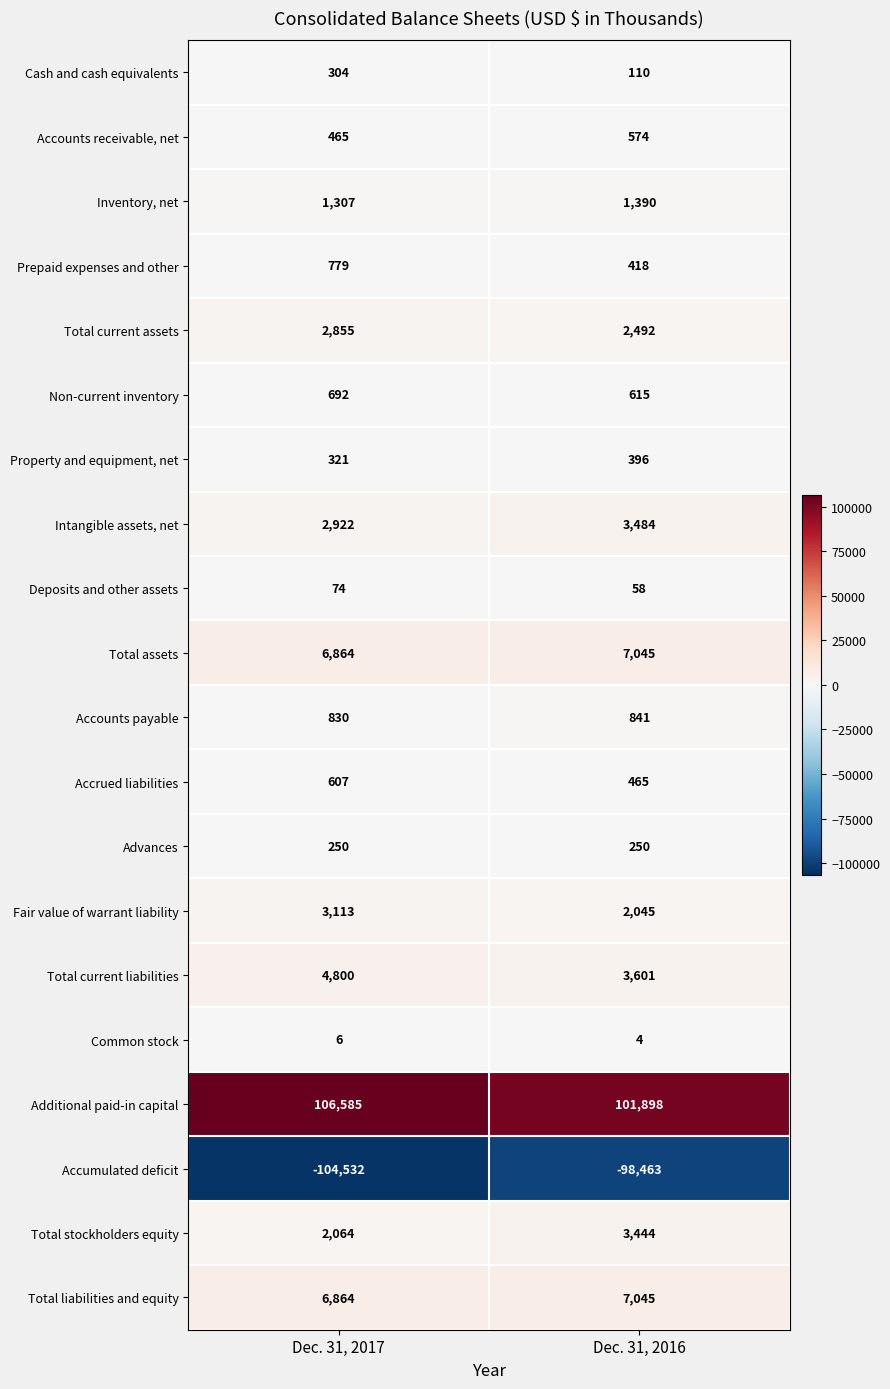

Rank the categories by Intangible assets, net value from highest to lowest.

Dec. 31, 2016, Dec. 31, 2017